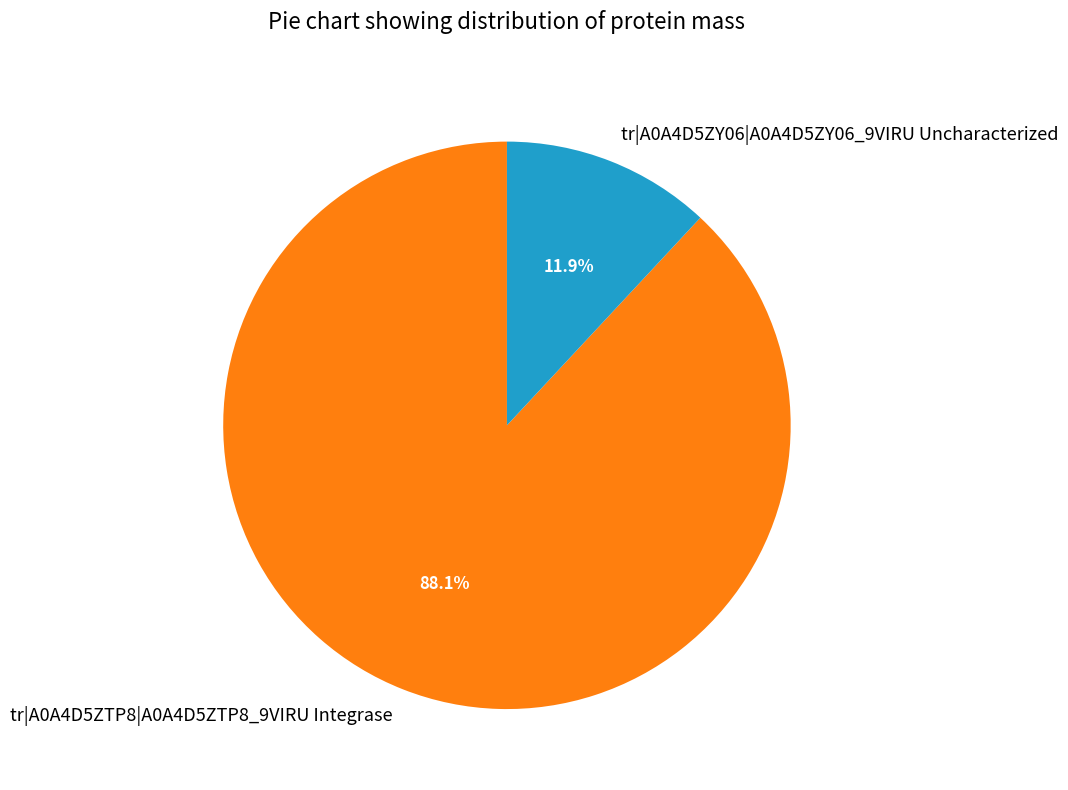

Does any single category account for the majority?

Yes